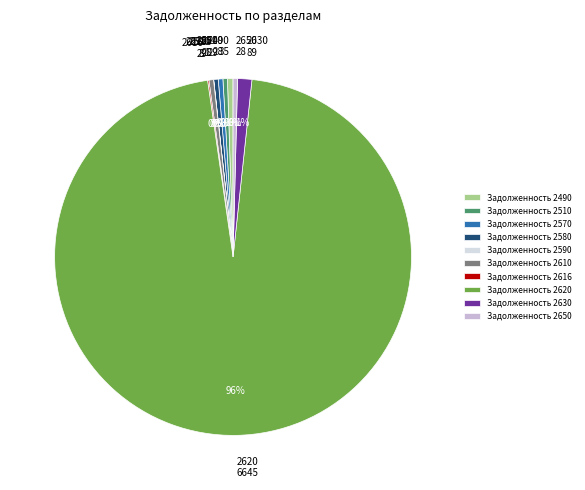

Combined, do Задолженность 2630 and Задолженность 2490 account for over 50%?

No